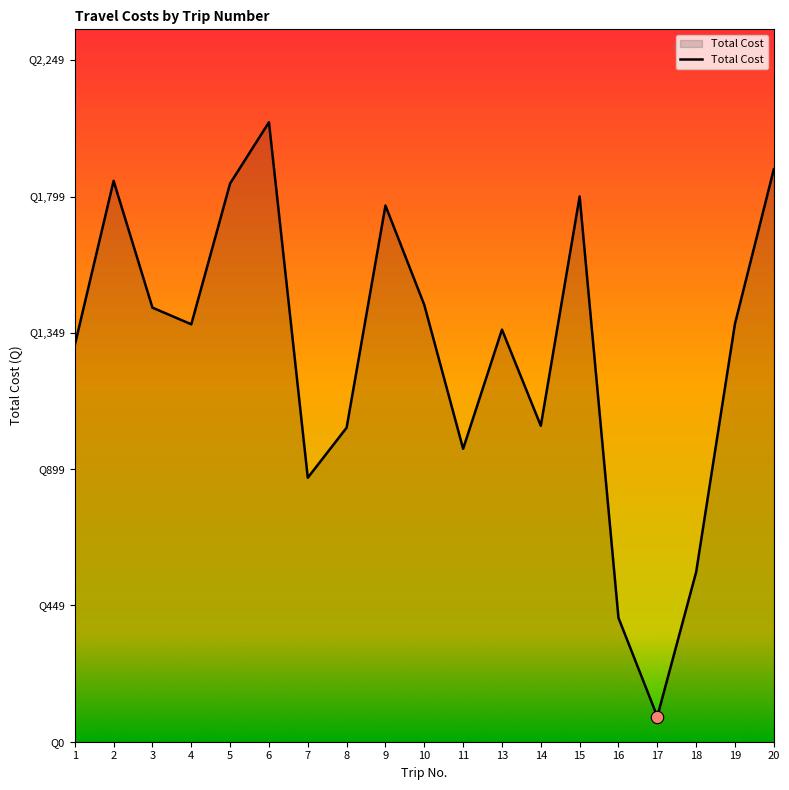

Which has a higher value, 17 or 10?

10